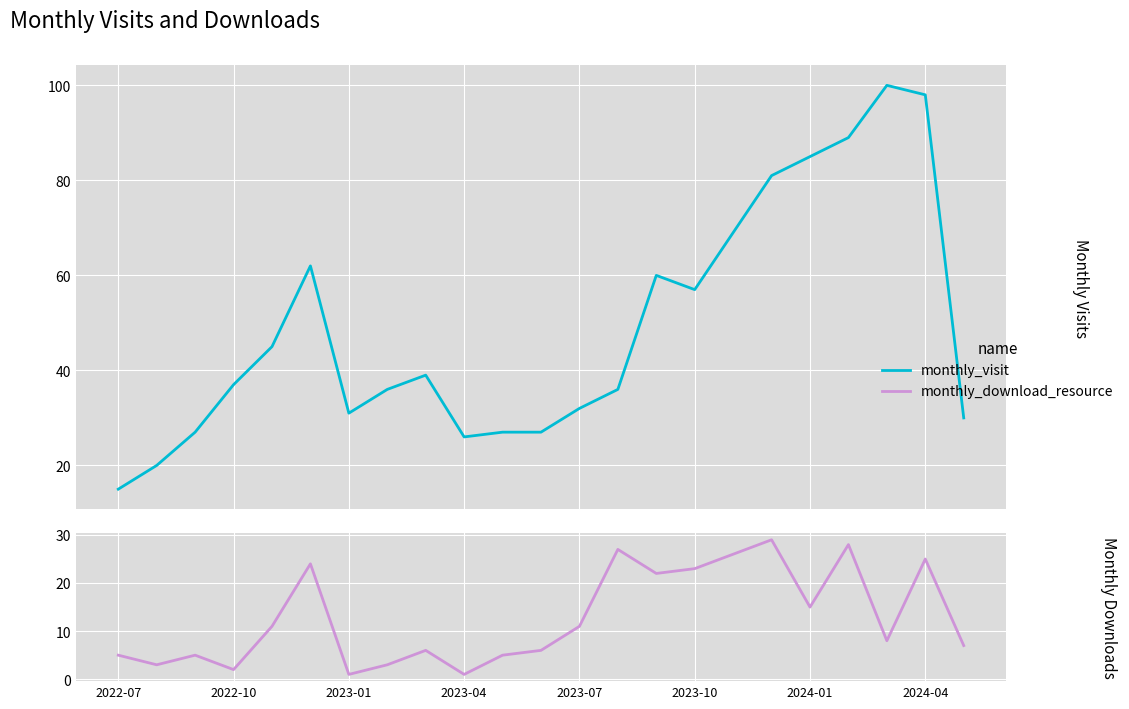

At which label does monthly_visit reach its minimum?

2022-07